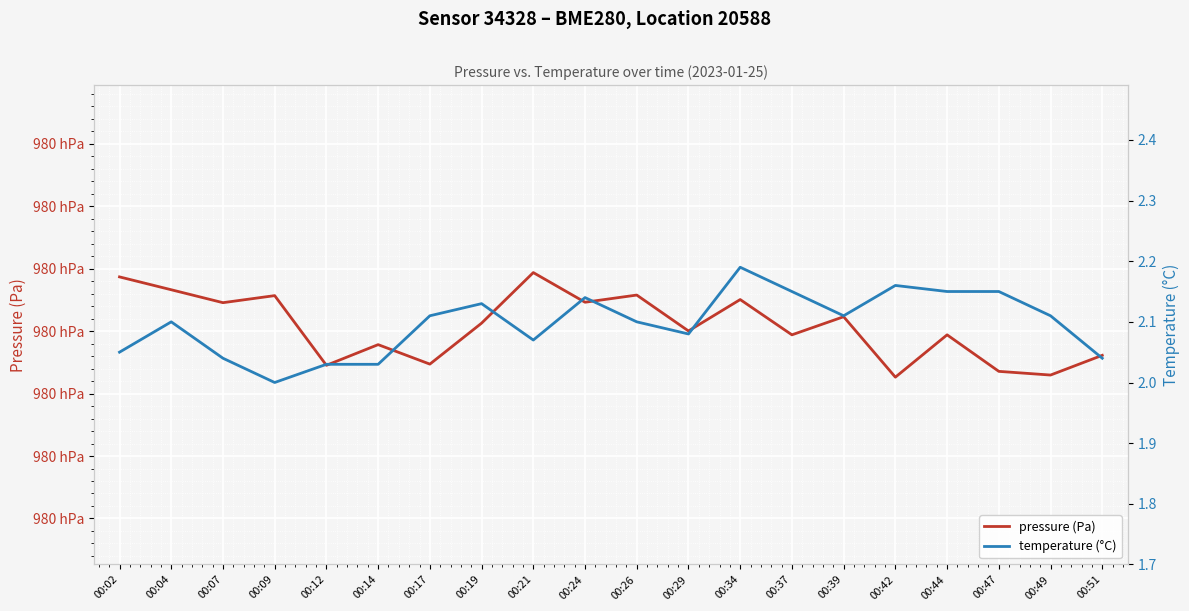

Which series has the largest total across all categories?

pressure (Pa)